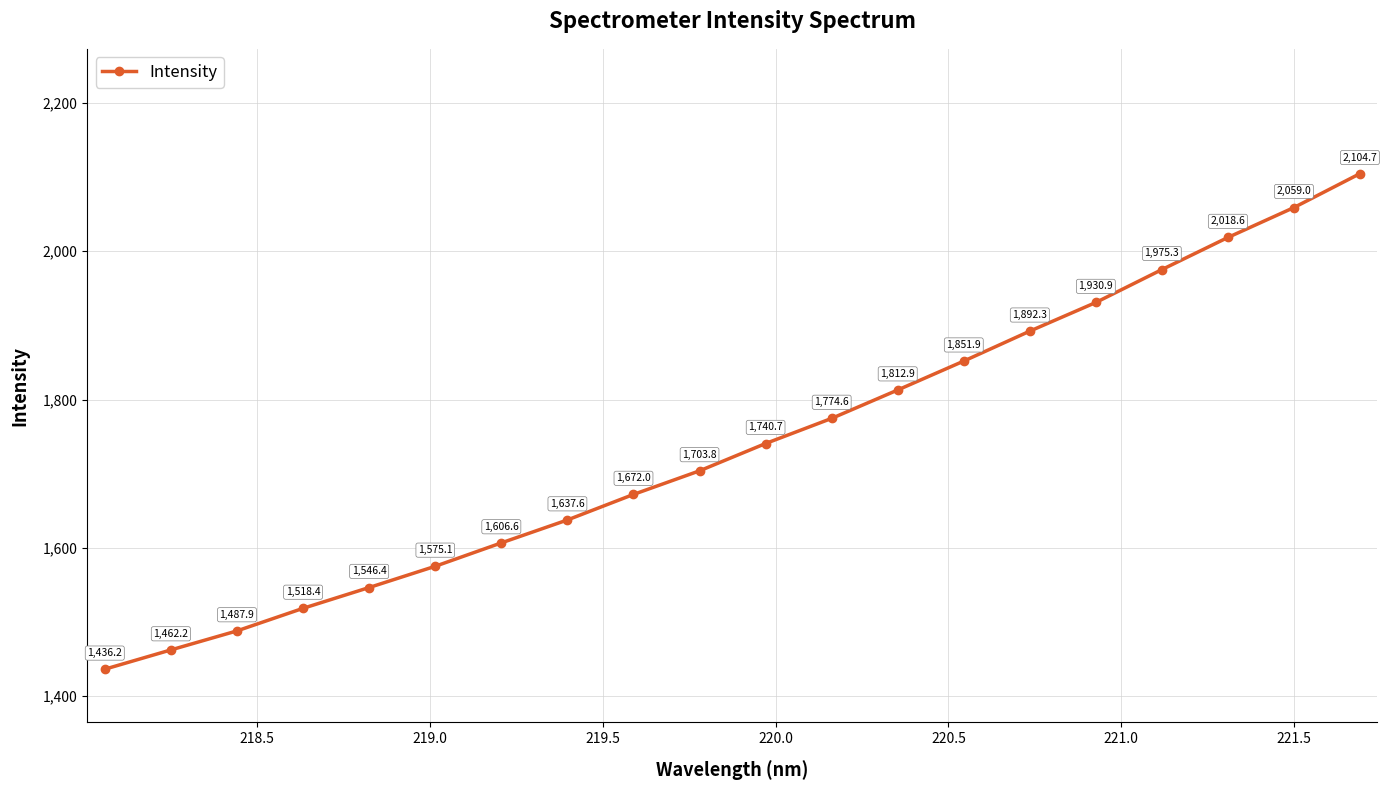

What is the value of the 5th point from the left?

1546.4